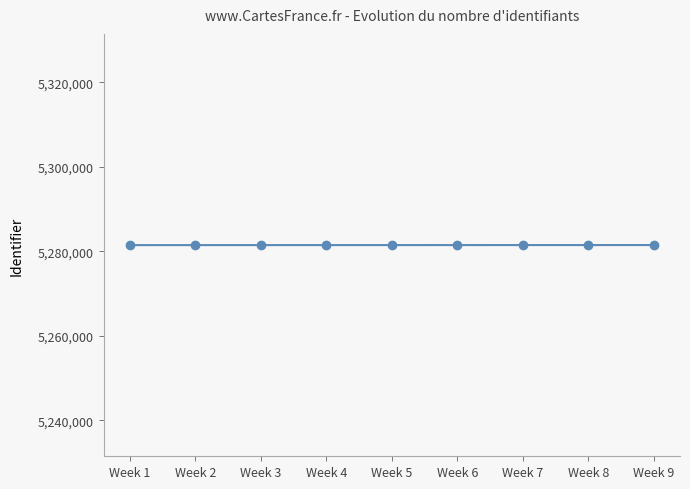

Approximately how many times larger is the value at Week 2 compared to Week 7?

1.0